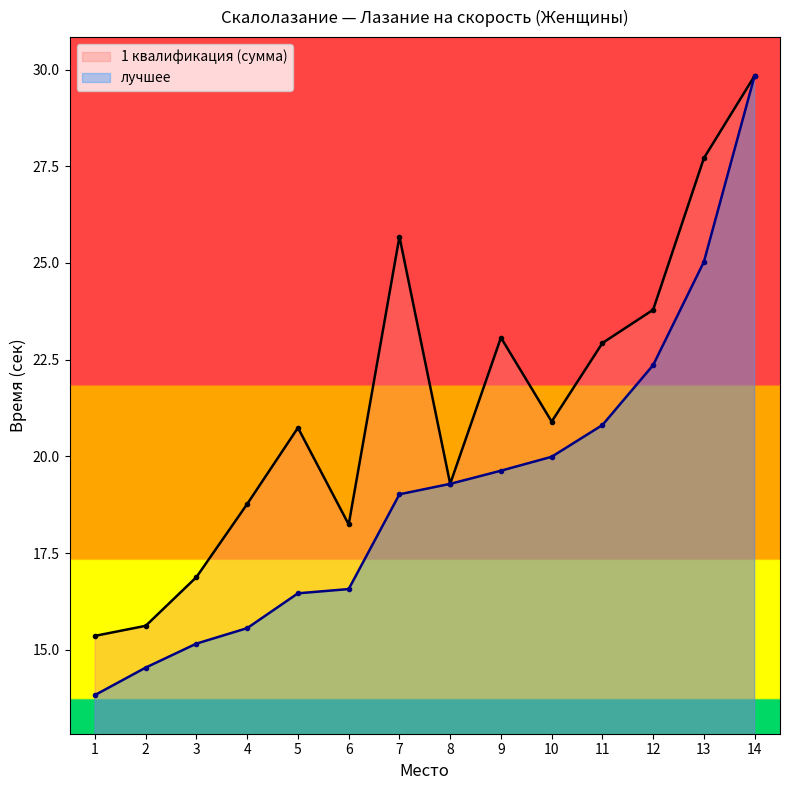

Where is the first local maximum for 1 квалификация (сумма)?

5